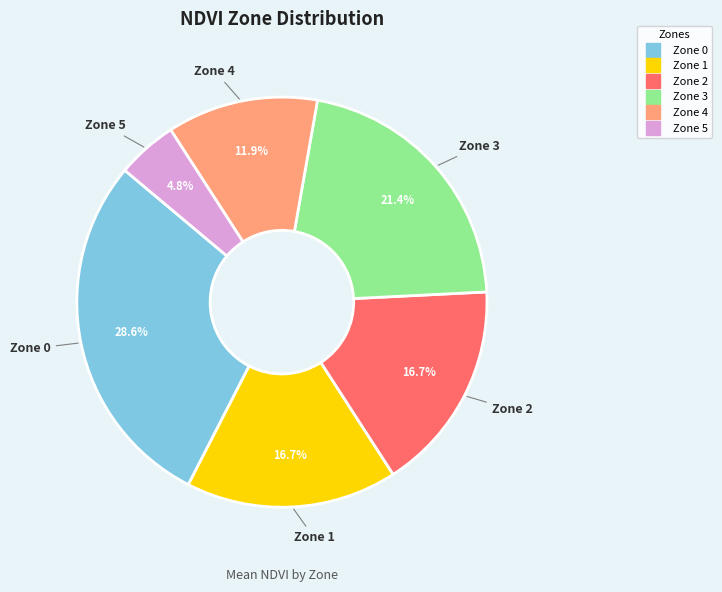

Which has a higher value, Zone 0 or Zone 5?

Zone 0